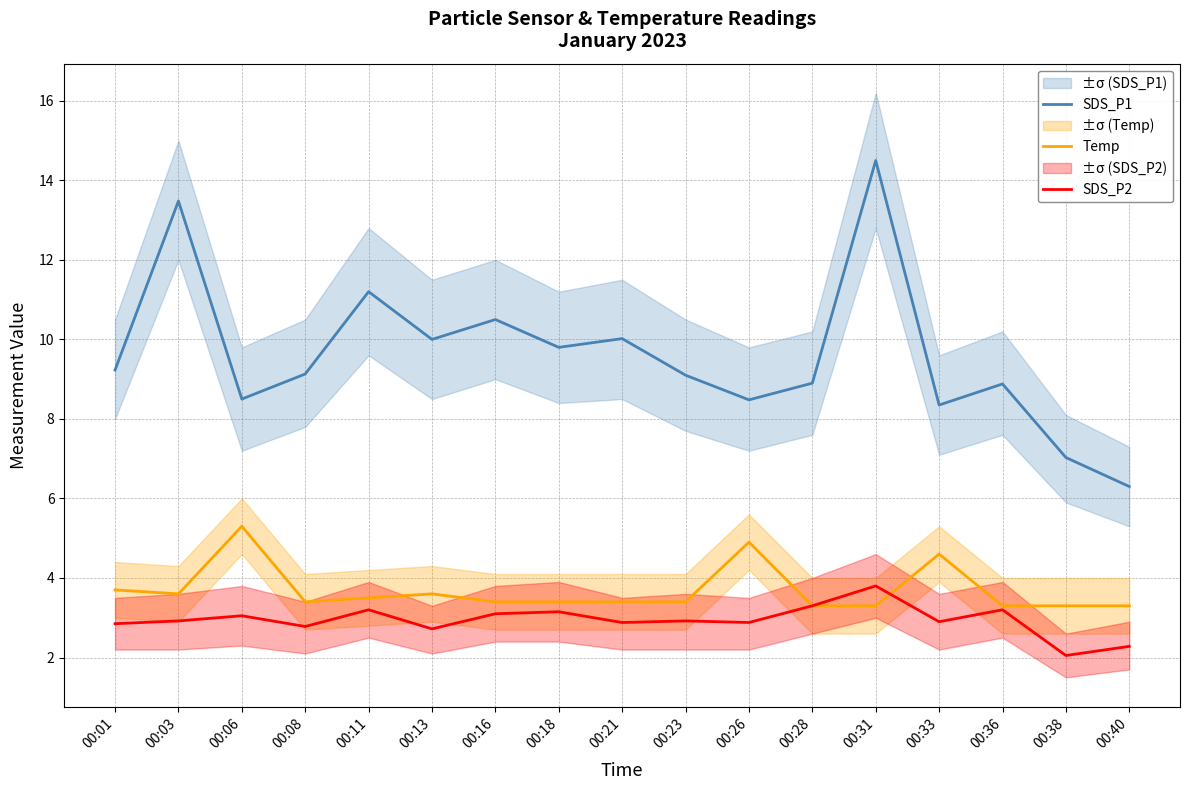

At which category is the sum across all series the highest?

00:31